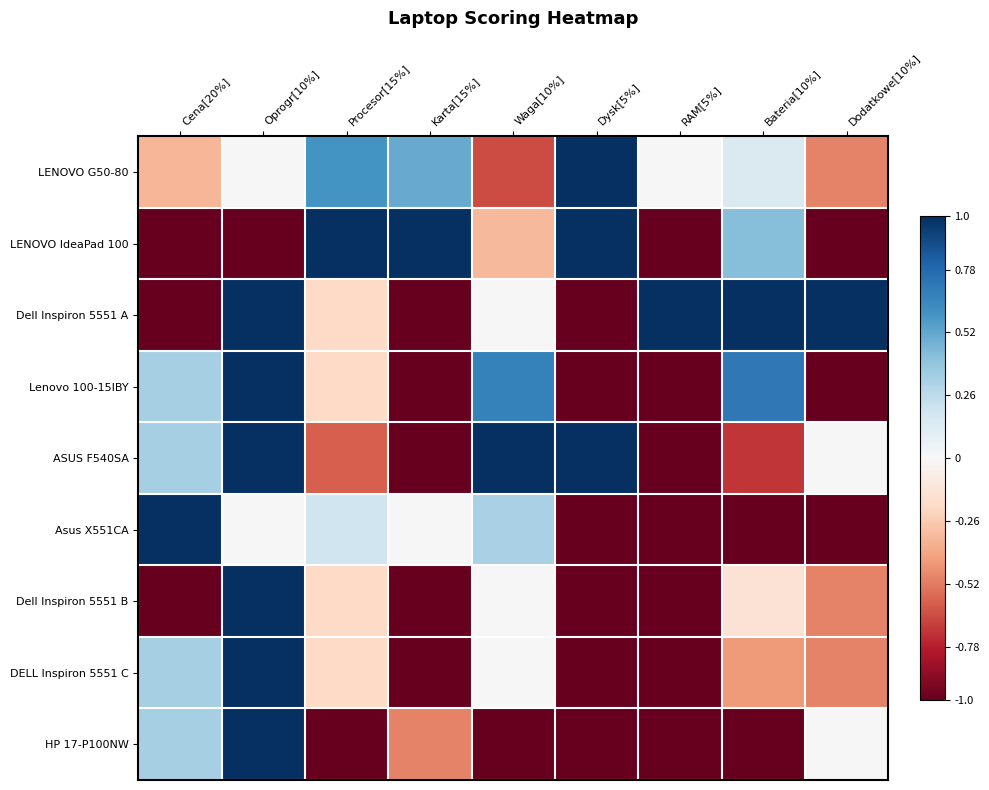

Reading left to right, what are all the values shown in this chart?

LENOVO G50-80: Cena[20%]=-0.3	Oprogr[10%]=0.0	Procesor[15%]=0.6	Karta[15%]=0.5	Waga[10%]=-0.7	Dysk[5%]=1.0	RAM[5%]=0.0	Bateria[10%]=0.1	Dodatkowe[10%]=-0.5
LENOVO IdeaPad 100: Cena[20%]=-1.0	Oprogr[10%]=-1.0	Procesor[15%]=1.0	Karta[15%]=1.0	Waga[10%]=-0.3	Dysk[5%]=1.0	RAM[5%]=-1.0	Bateria[10%]=0.4	Dodatkowe[10%]=-1.0
Dell Inspiron 5551 A: Cena[20%]=-1.0	Oprogr[10%]=1.0	Procesor[15%]=-0.2	Karta[15%]=-1.0	Waga[10%]=0.0	Dysk[5%]=-1.0	RAM[5%]=1.0	Bateria[10%]=1.0	Dodatkowe[10%]=1.0
Lenovo 100-15IBY: Cena[20%]=0.3	Oprogr[10%]=1.0	Procesor[15%]=-0.2	Karta[15%]=-1.0	Waga[10%]=0.7	Dysk[5%]=-1.0	RAM[5%]=-1.0	Bateria[10%]=0.7	Dodatkowe[10%]=-1.0
ASUS F540SA: Cena[20%]=0.3	Oprogr[10%]=1.0	Procesor[15%]=-0.6	Karta[15%]=-1.0	Waga[10%]=1.0	Dysk[5%]=1.0	RAM[5%]=-1.0	Bateria[10%]=-0.7	Dodatkowe[10%]=0.0
Asus X551CA: Cena[20%]=1.0	Oprogr[10%]=0.0	Procesor[15%]=0.2	Karta[15%]=0.0	Waga[10%]=0.3	Dysk[5%]=-1.0	RAM[5%]=-1.0	Bateria[10%]=-1.0	Dodatkowe[10%]=-1.0
Dell Inspiron 5551 B: Cena[20%]=-1.0	Oprogr[10%]=1.0	Procesor[15%]=-0.2	Karta[15%]=-1.0	Waga[10%]=0.0	Dysk[5%]=-1.0	RAM[5%]=-1.0	Bateria[10%]=-0.1	Dodatkowe[10%]=-0.5
DELL Inspiron 5551 C: Cena[20%]=0.3	Oprogr[10%]=1.0	Procesor[15%]=-0.2	Karta[15%]=-1.0	Waga[10%]=0.0	Dysk[5%]=-1.0	RAM[5%]=-1.0	Bateria[10%]=-0.4	Dodatkowe[10%]=-0.5
HP 17-P100NW: Cena[20%]=0.3	Oprogr[10%]=1.0	Procesor[15%]=-1.0	Karta[15%]=-0.5	Waga[10%]=-1.0	Dysk[5%]=-1.0	RAM[5%]=-1.0	Bateria[10%]=-1.0	Dodatkowe[10%]=0.0